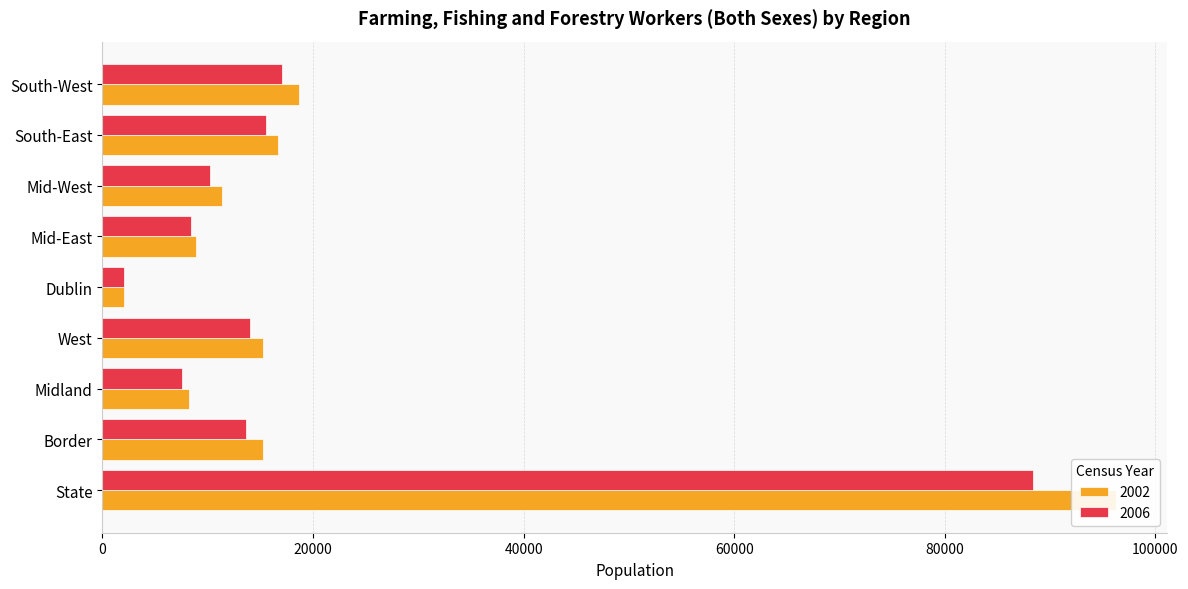

What is the sum of the 2002 values at Dublin and Mid-East?

10931